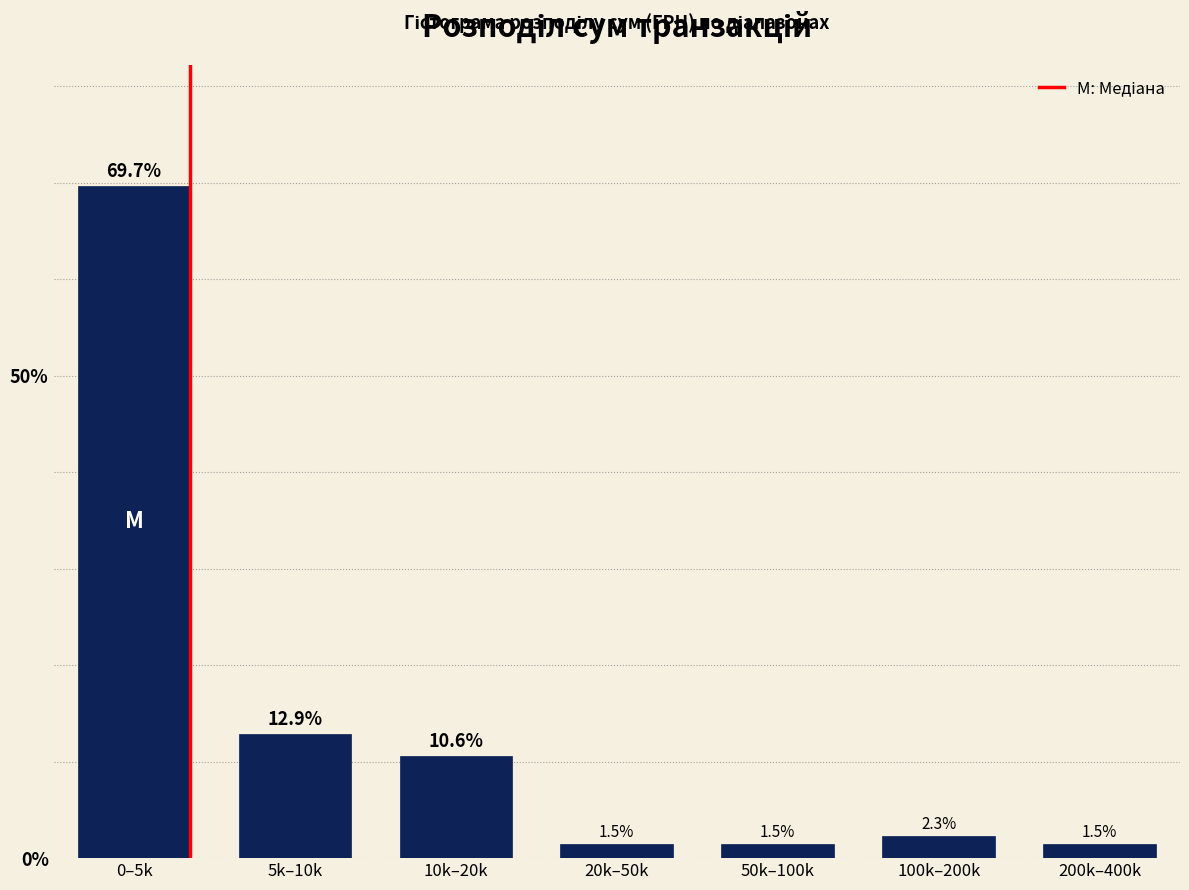

Reading right to left, what are all the values shown in this chart?

200k–400k=1.5	100k–200k=2.3	50k–100k=1.5	20k–50k=1.5	10k–20k=10.6	5k–10k=12.9	0–5k=69.7